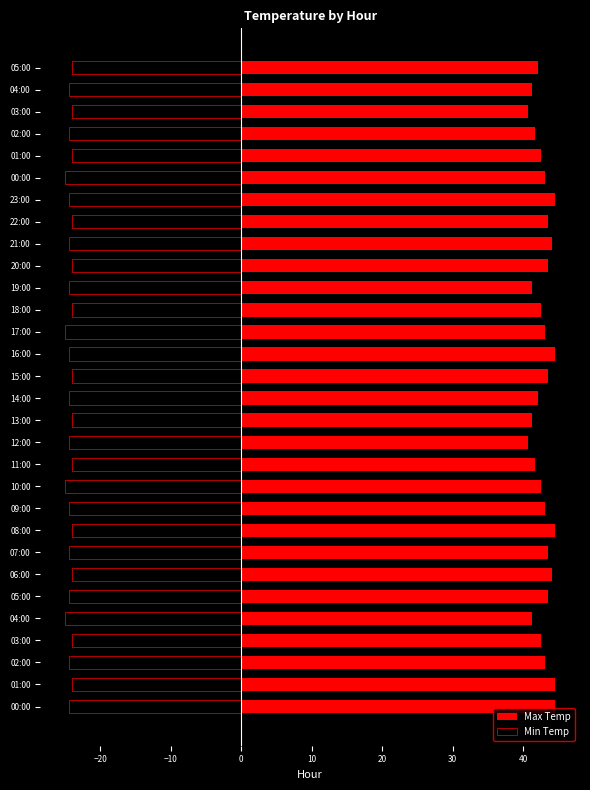

What is the value of the Min Temp bar at the 24th from the left?

-24.5